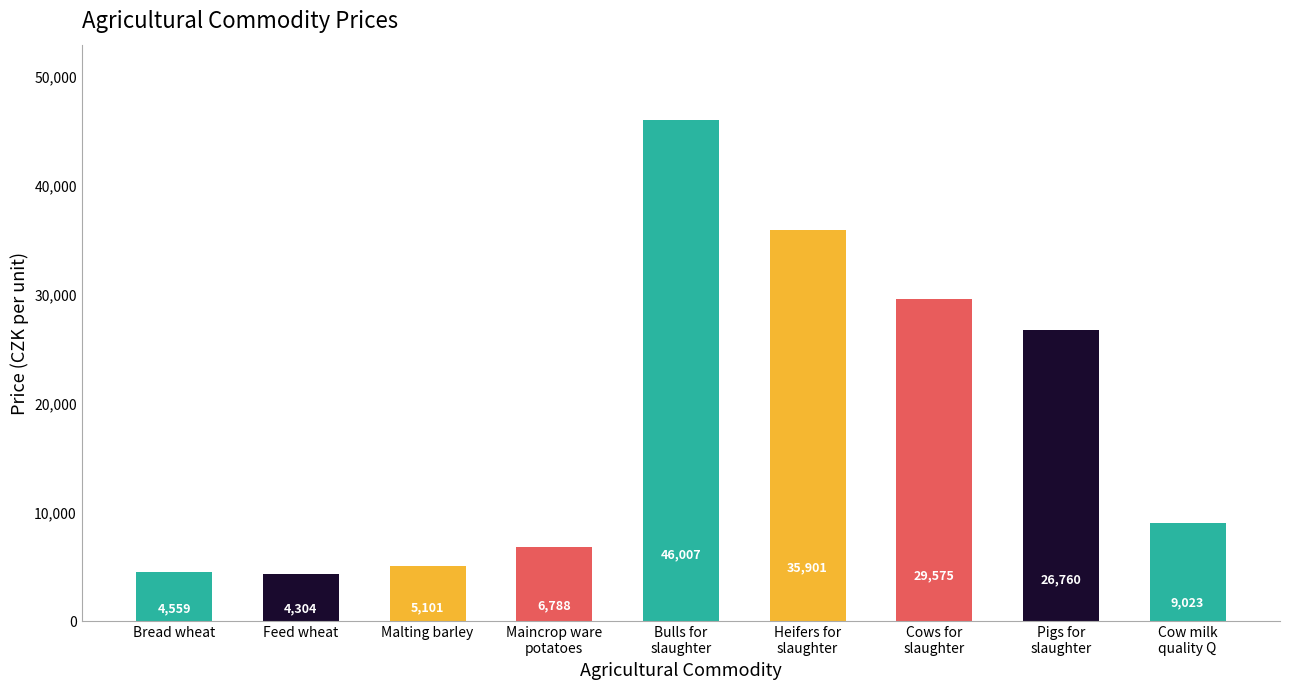

Which has a higher value, Maincrop ware
potatoes or Bulls for
slaughter?

Bulls for
slaughter